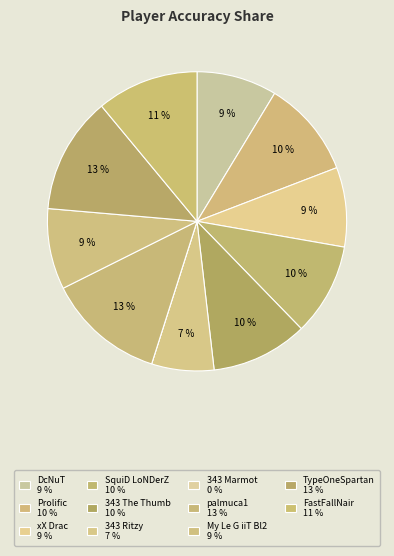

How much of the chart is everything except 343 The Thumb?

89.6%